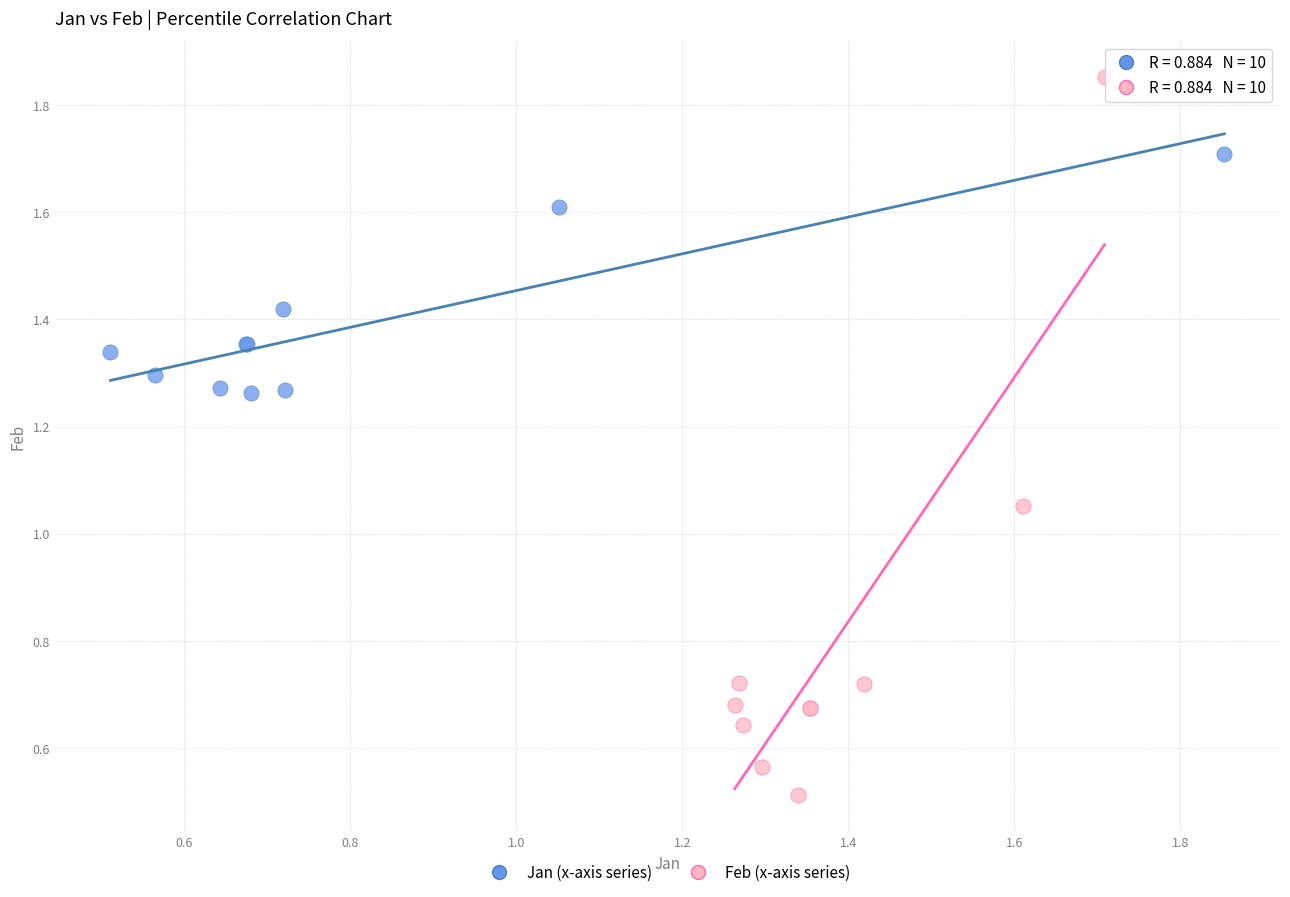

Which series has the widest spread of Y values?

Feb (x-axis series)